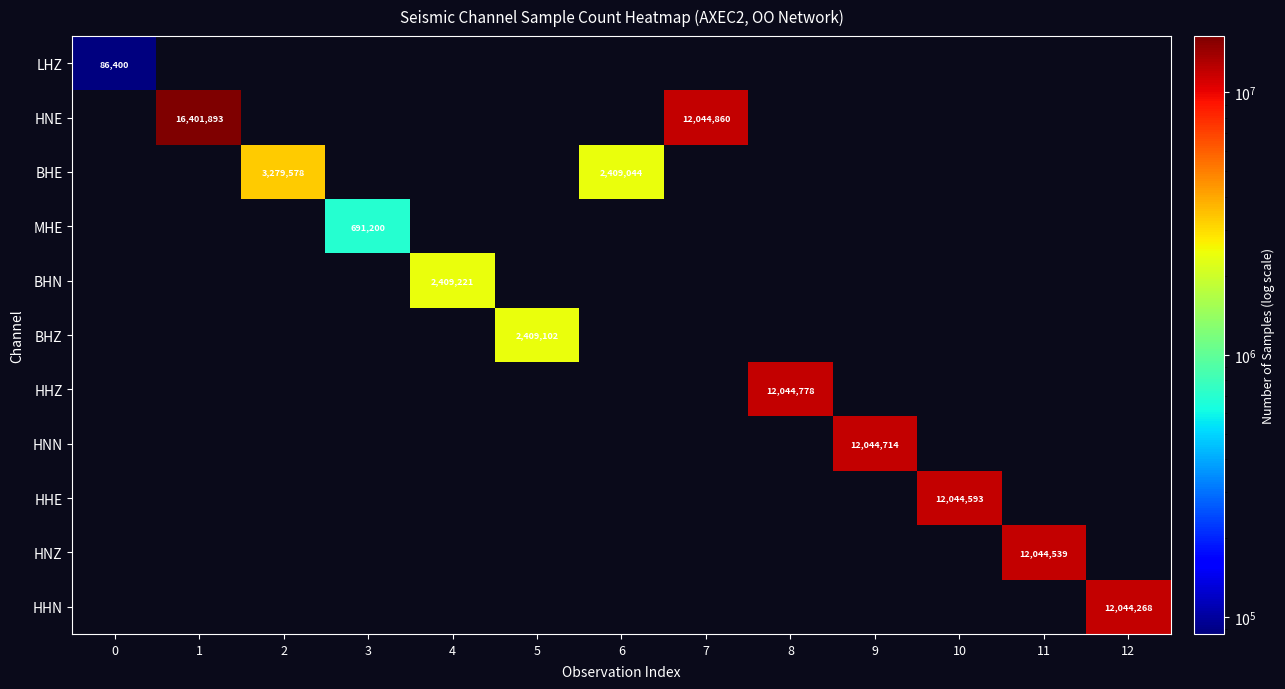

How many data points does each series have?

13